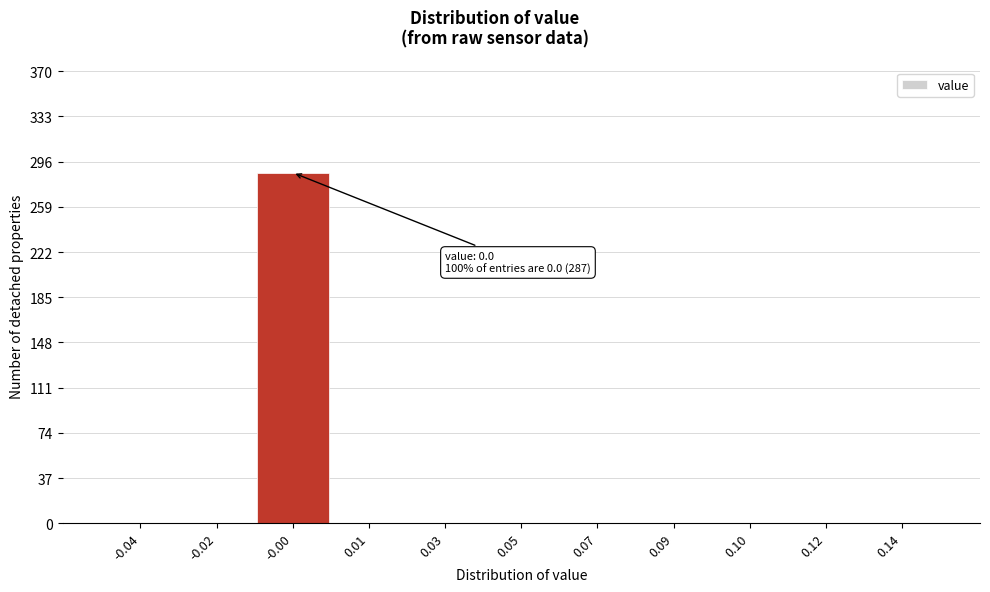

Reading right to left, extract all data points from this chart.

0.14=0	0.12=0	0.10=0	0.09=0	0.07=0	0.05=0	0.03=0	0.01=0	-0.00=287	-0.02=0	-0.04=0